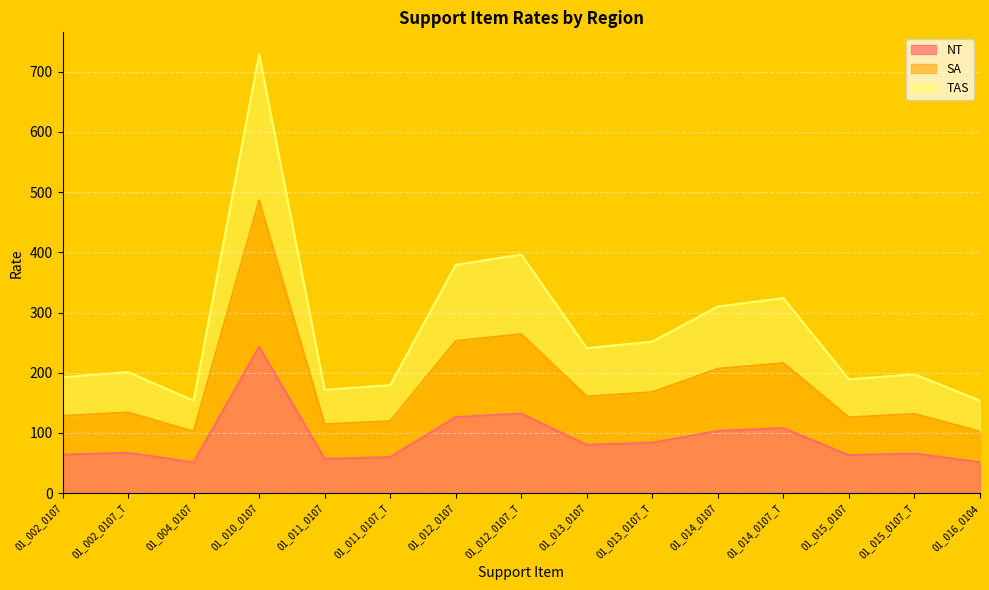

Between 01_011_0107 and 01_011_0107_T, which series saw the biggest shift?

NT